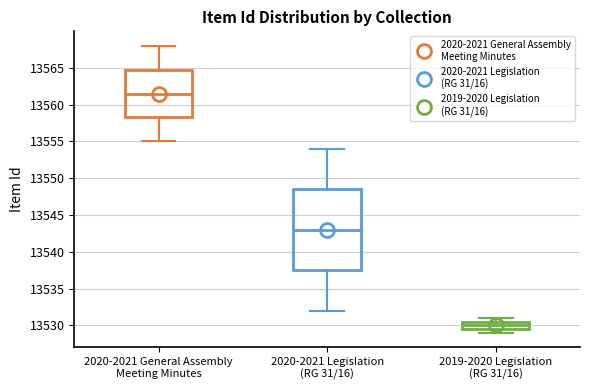

Where is the upper edge of the box for 2020-2021 Legislation (RG 31/16) on the y-axis? The values are not printed on the chart, so give them approximately, as read against the axis.

13548.5